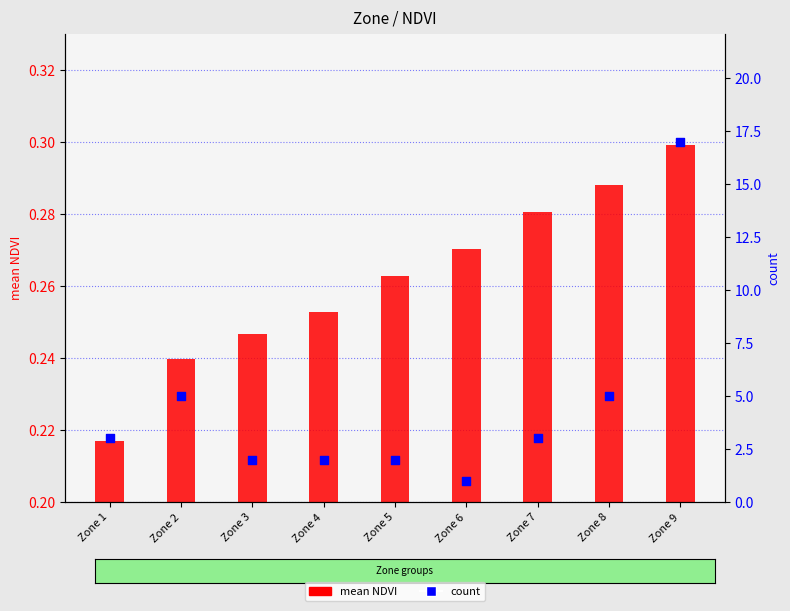

Which series has the largest total across all categories?

count